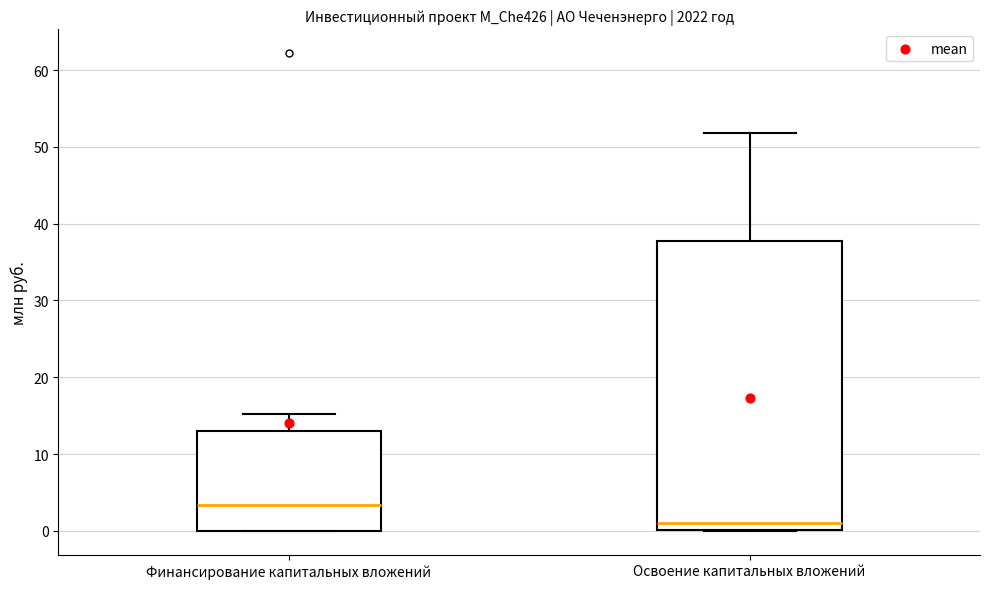

Reading left to right, read every box against the y-axis: the position of its median line, the range the box covers, and the ends of its whiskers. The values are not printed on the chart, so give them approximately, as read against the axis.

Финансирование капитальных вложений: median 3, box 0 to 13, whiskers 0 to 15
Освоение капитальных вложений: median 1, box 0 to 38, whiskers 0 to 52